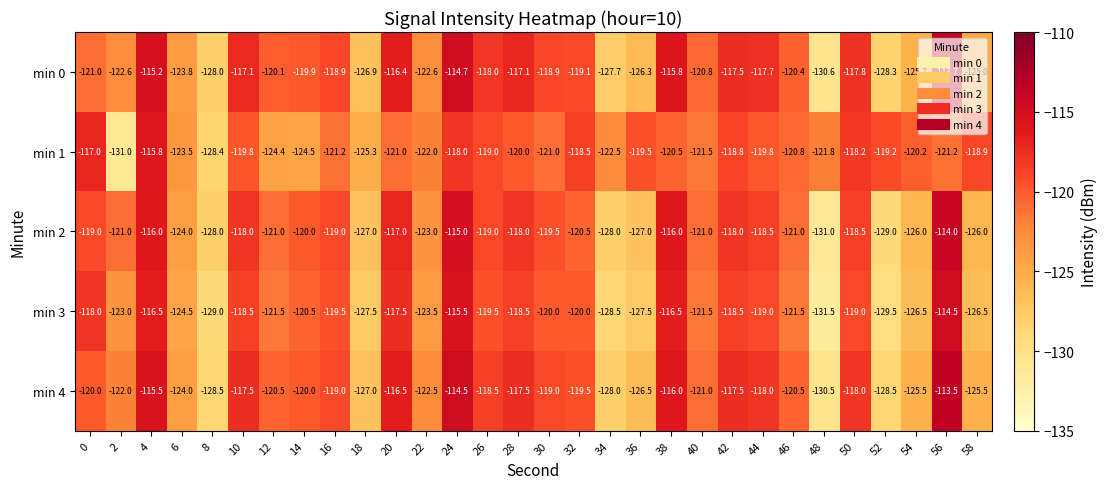

Which series has the largest total across all categories?

min 0